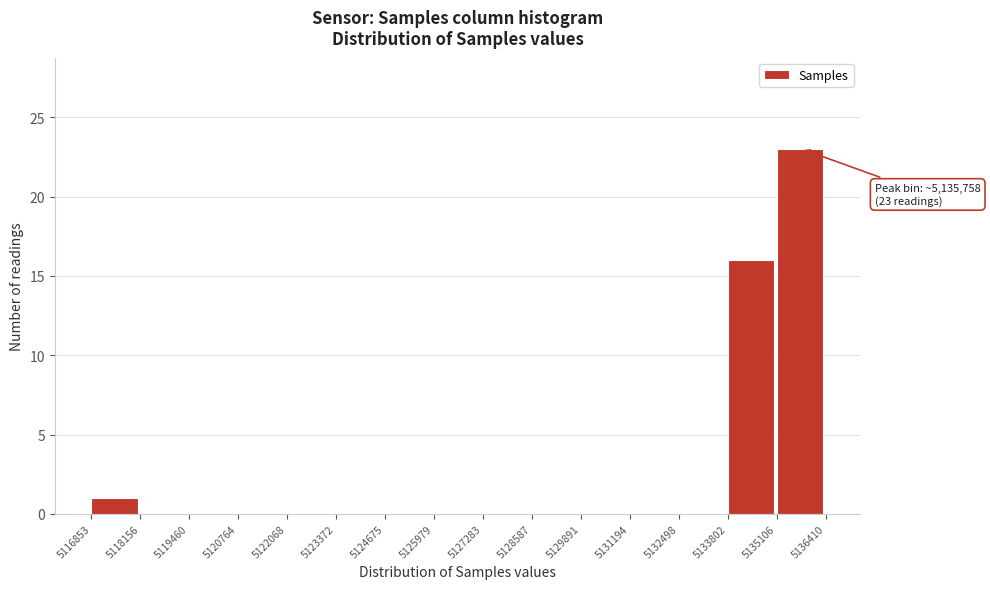

Which range on the x-axis has the tallest bar?

5135106 to 5136410